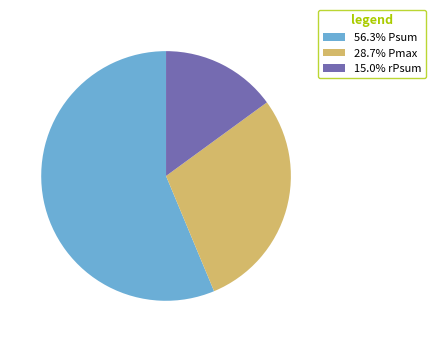

Is 15.0% rPsum the majority of the pie?

No